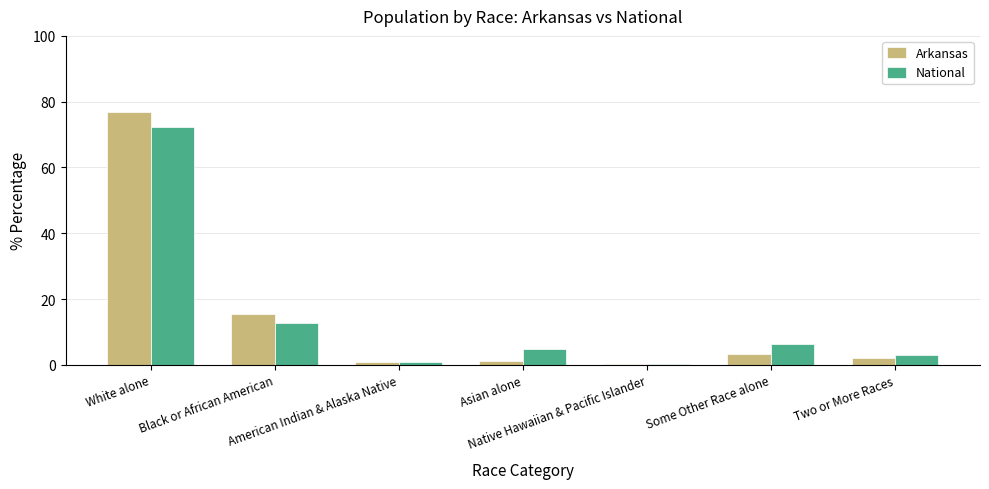

What is the highest value of the National series?

72.4